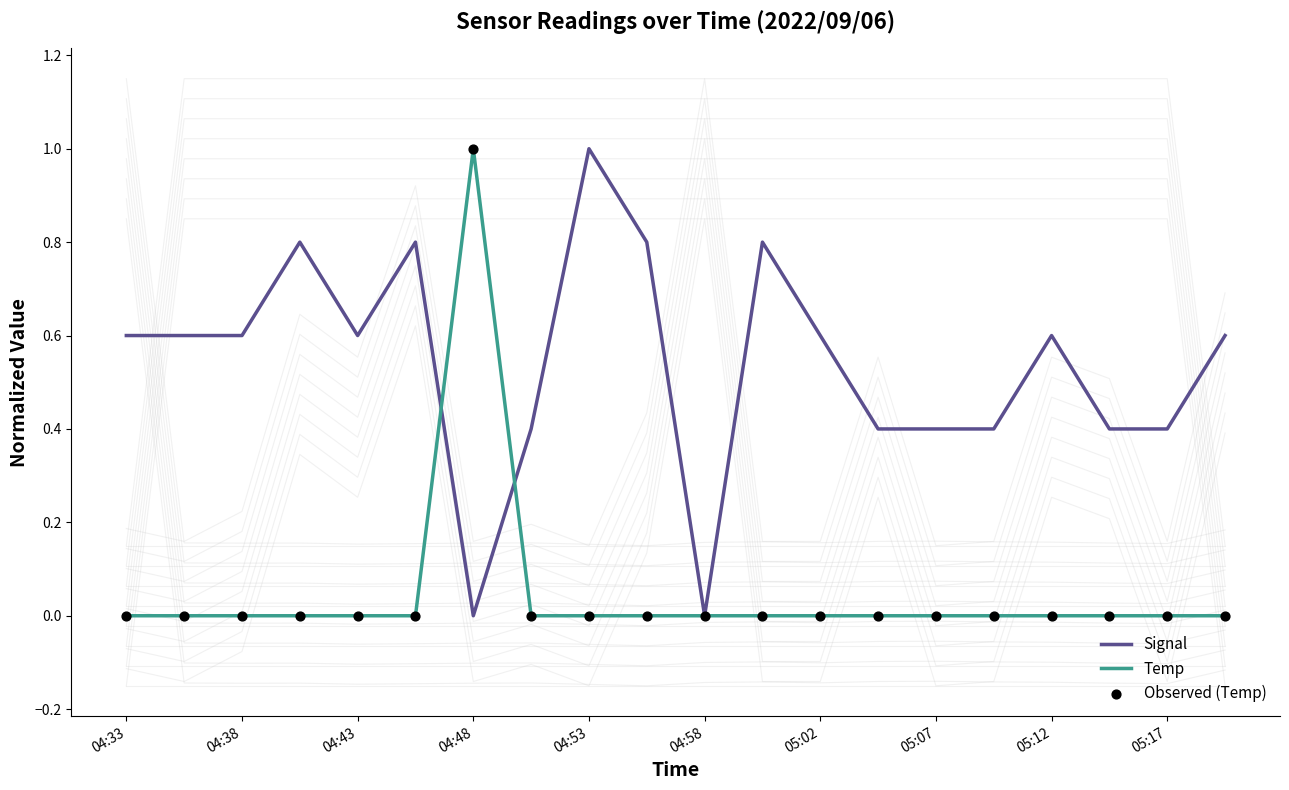

Is it true that Temp equals -0.7 at 04:33?

False